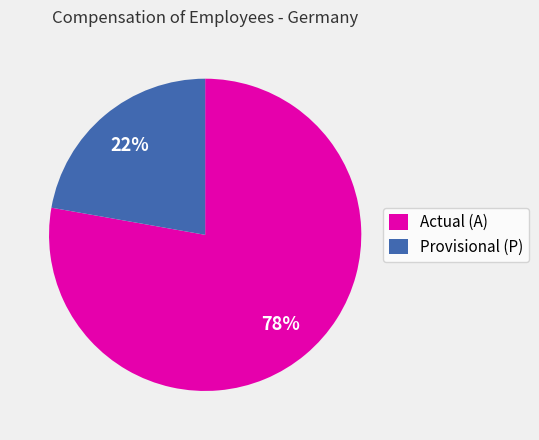

What is the largest slice in the pie chart?

Actual (A)